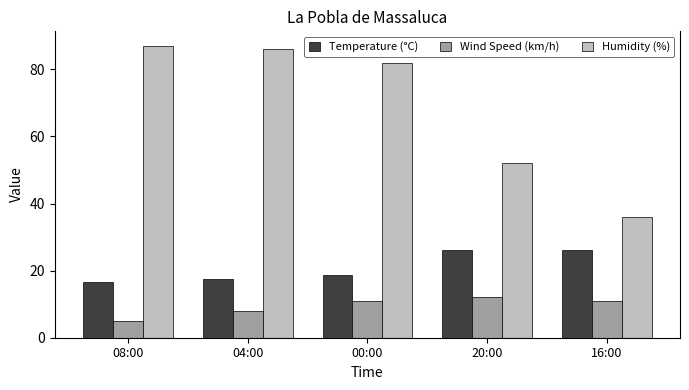

At which label does Humidity (%) reach its peak?

08:00